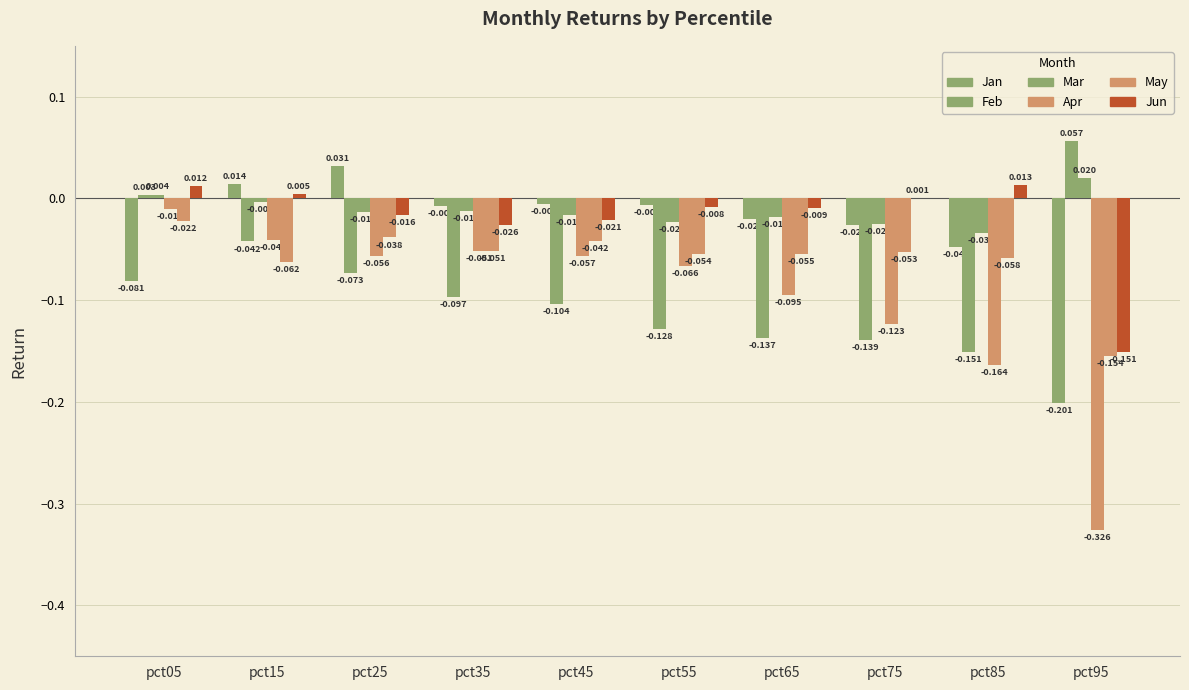

How many values in Jun are above zero?

4